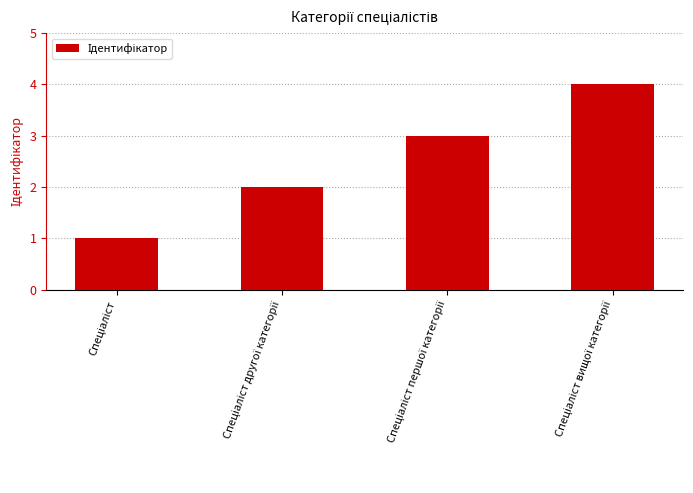

What is the maximum value shown in the chart?

4